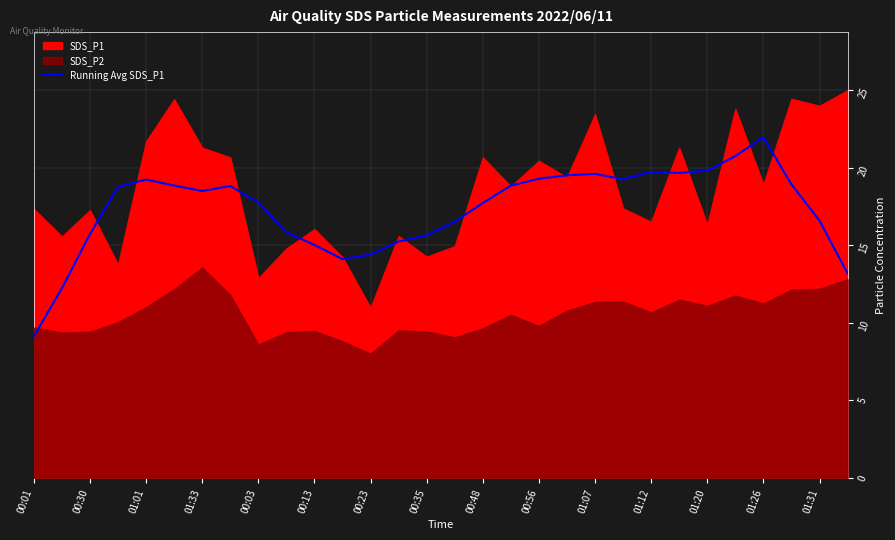

True or false: the data shows 19.7 at 23.

True